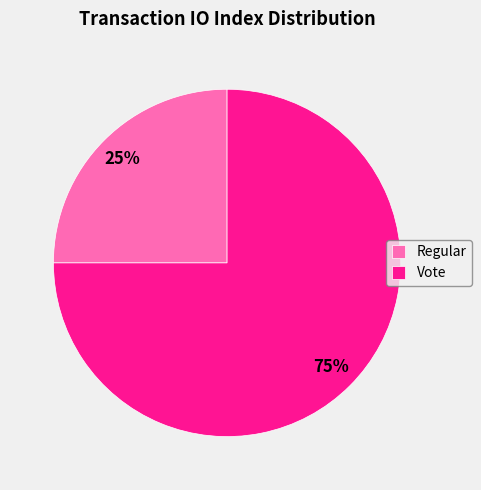

Is the sum of Regular and Vote greater than half?

Yes